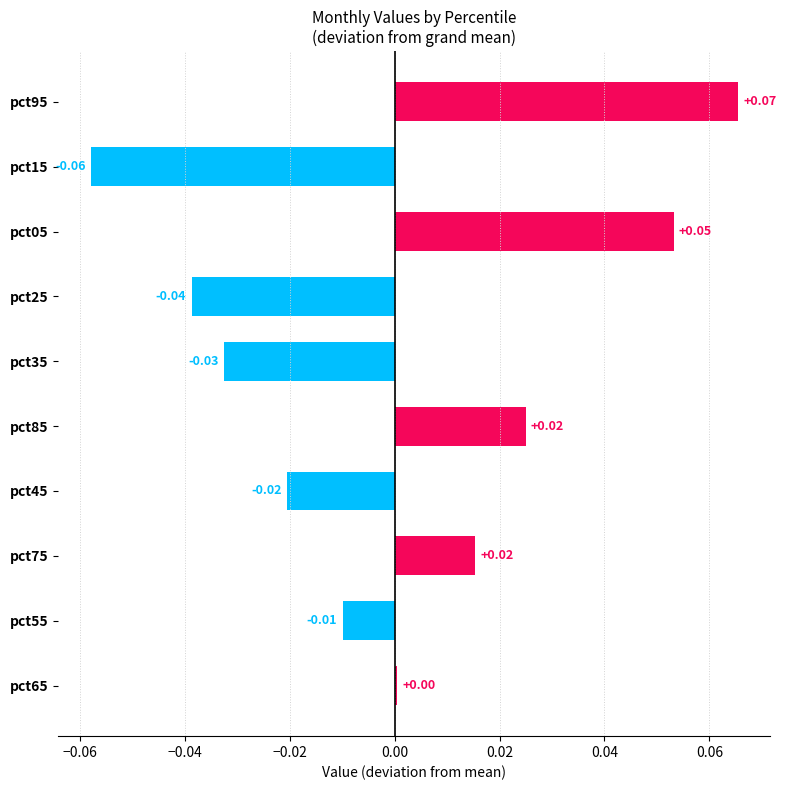

Between pct65 and pct05, which is larger?

pct05